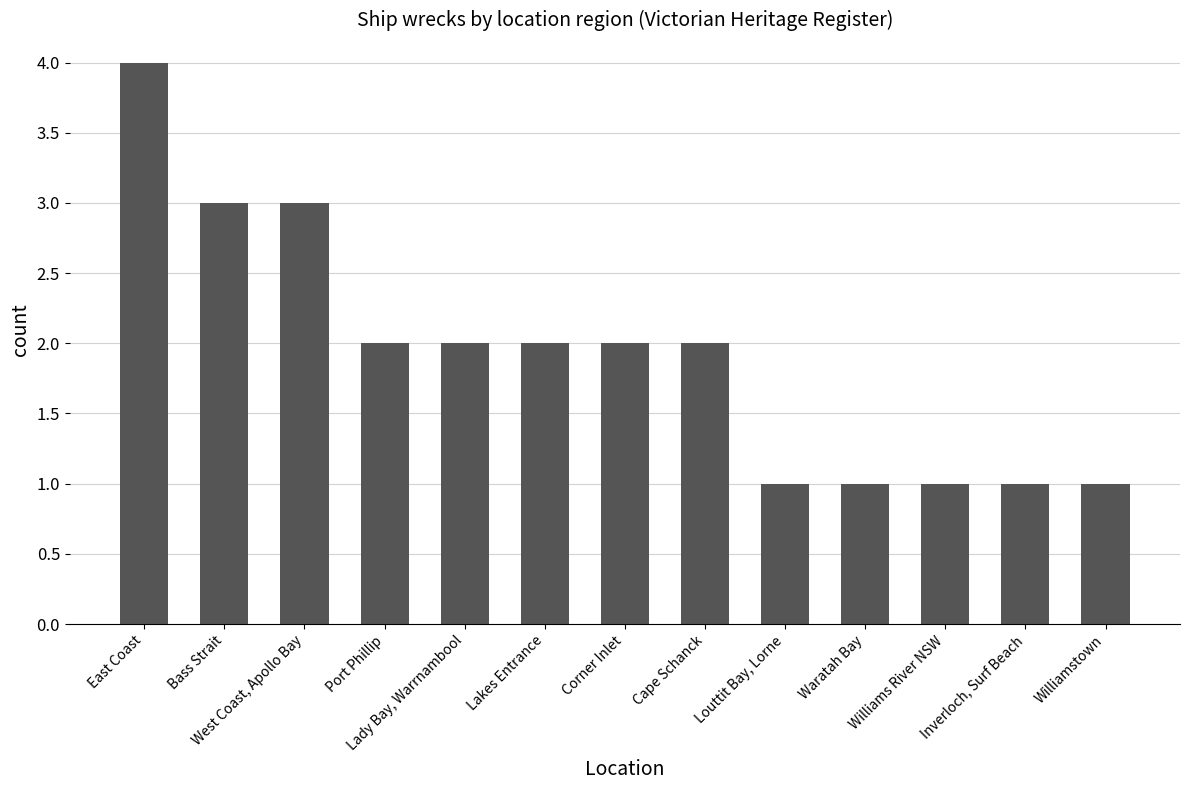

Is it true that the value at Lady Bay, Warrnambool is 2?

True